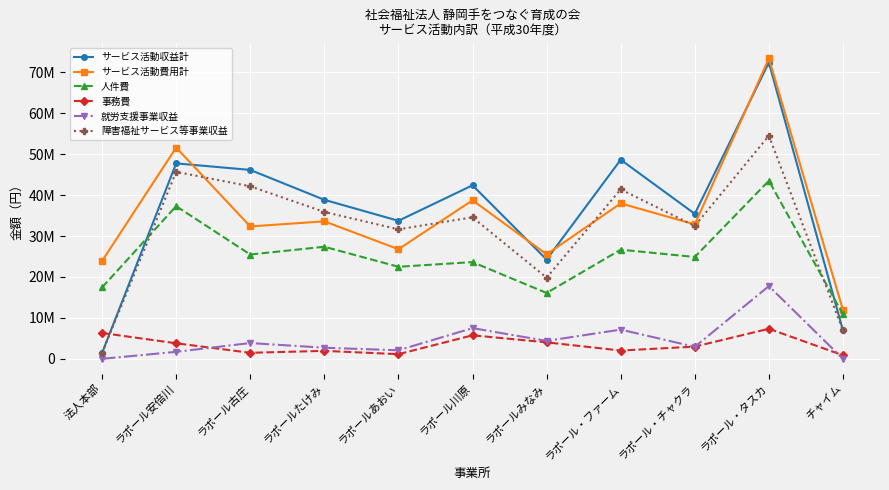

At which label does 人件費 first exceed 24889974?

ラポール安倍川